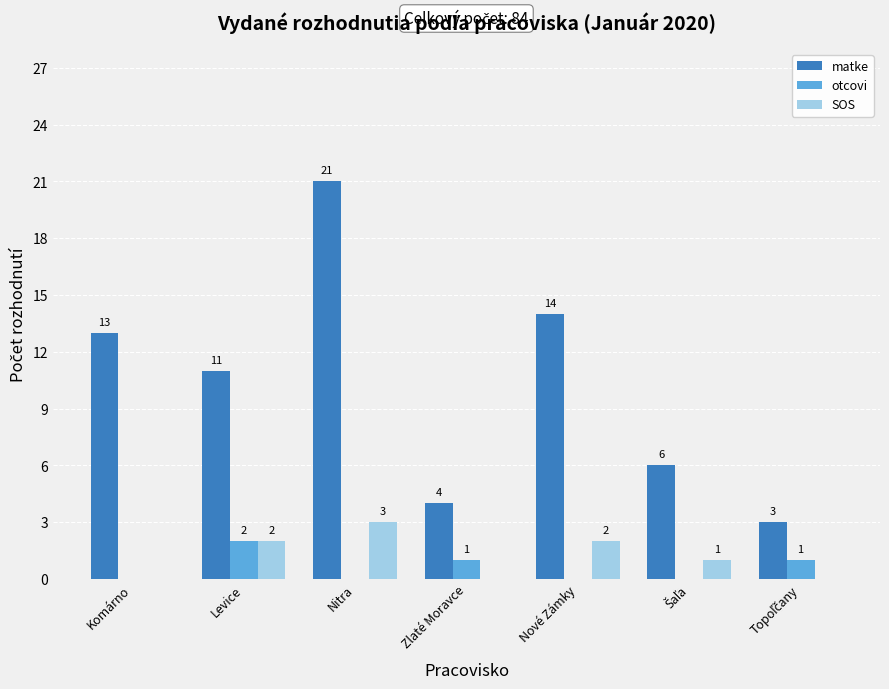

At which category is the sum across all series the highest?

Nitra